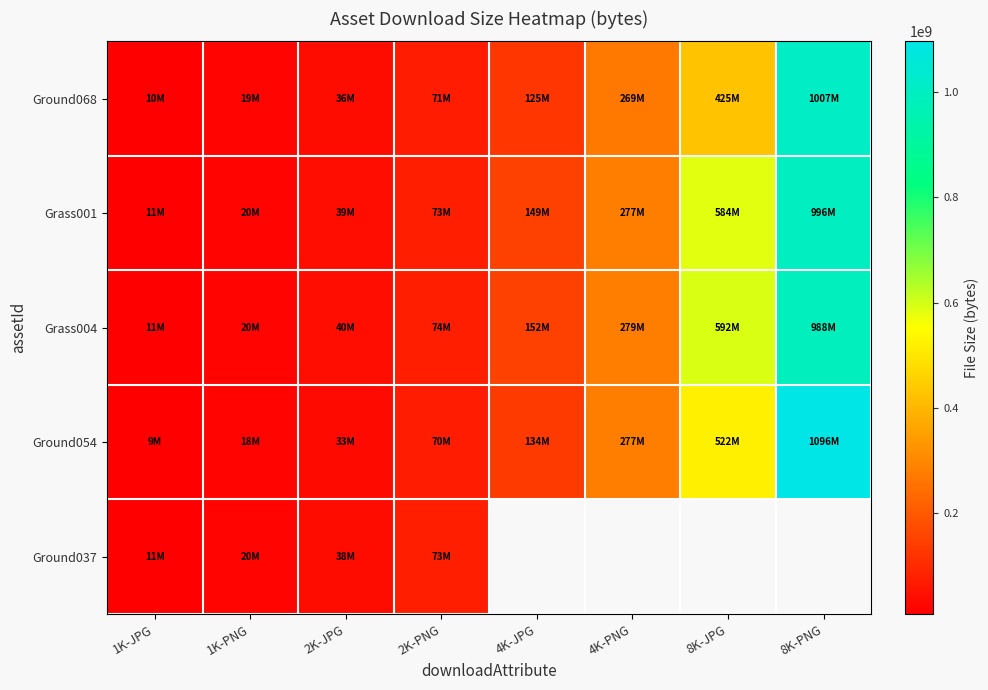

What is the average value of the Grass001 series?

268550879.8